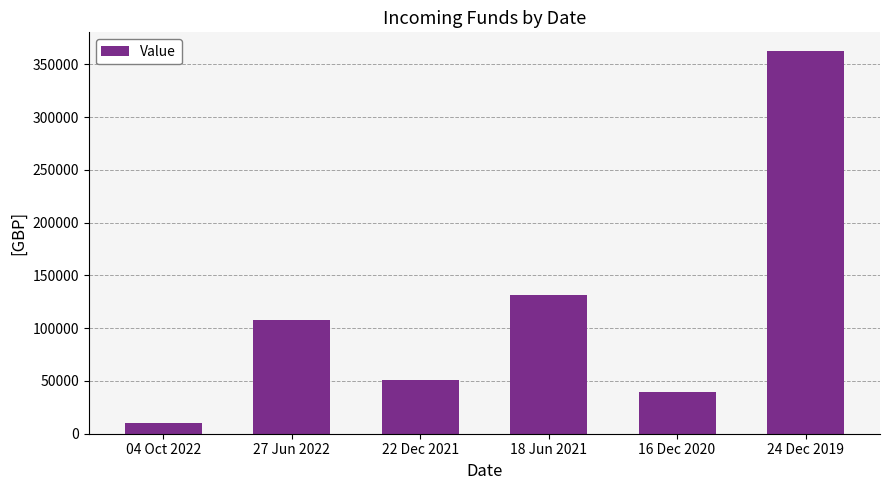

What is the label of the 2nd bar from the right?

16 Dec 2020